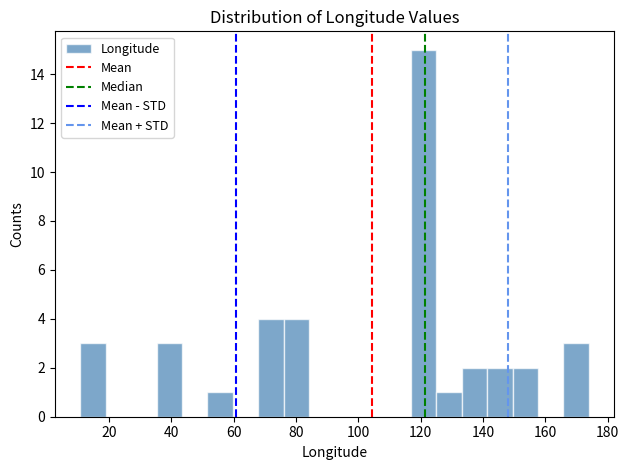

What is the height of the bar covering 68 to 76 on the x-axis? Neither the bar edges nor the heights are printed on the chart, so give them approximately, as read against the axes.

4